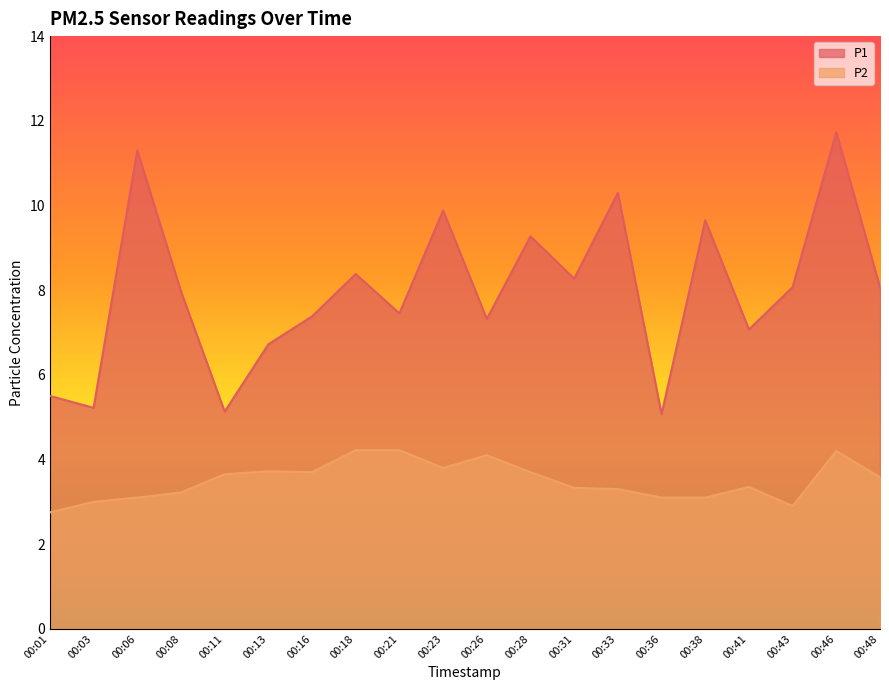

Reading left to right, transcribe all the data shown in this chart.

P1: 5.5	5.2	11.3	8.0	5.1	6.7	7.4	8.4	7.5	9.9	7.3	9.3	8.3	10.3	5.1	9.7	7.1	8.1	11.7	8.1
P2: 2.8	3.0	3.1	3.2	3.6	3.7	3.7	4.2	4.2	3.8	4.1	3.7	3.3	3.3	3.1	3.1	3.4	2.9	4.2	3.6